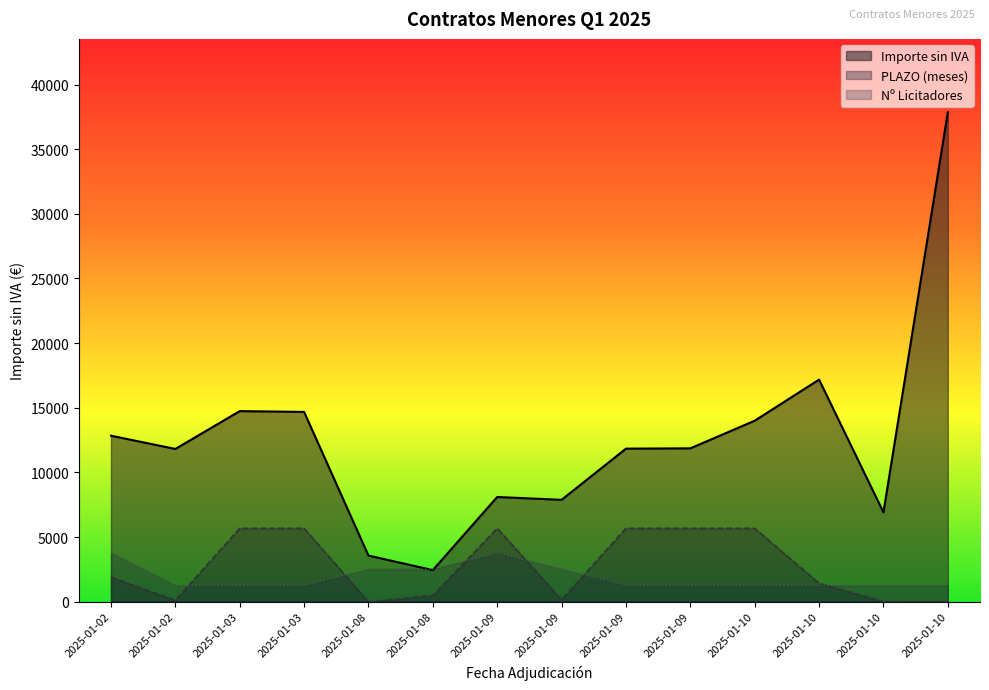

True or false: Importe sin IVA and Nº Licitadores intersect in this chart.

True